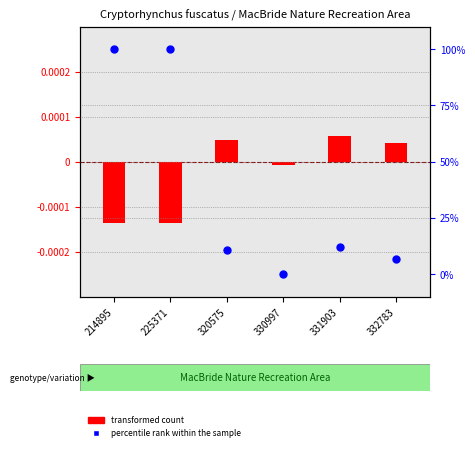

What is the change in value from 225371 to 330997?

-100.0